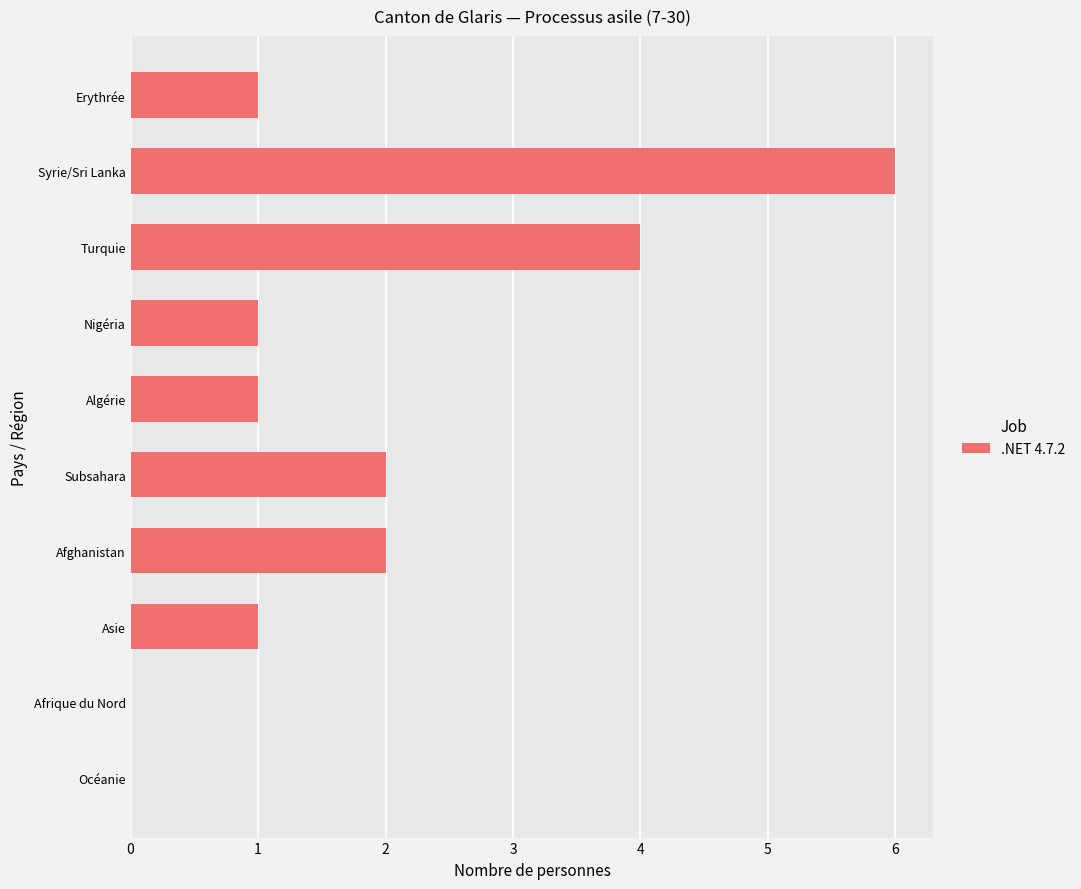

What is the change in value from Syrie/Sri Lanka to Afrique du Nord?

-6